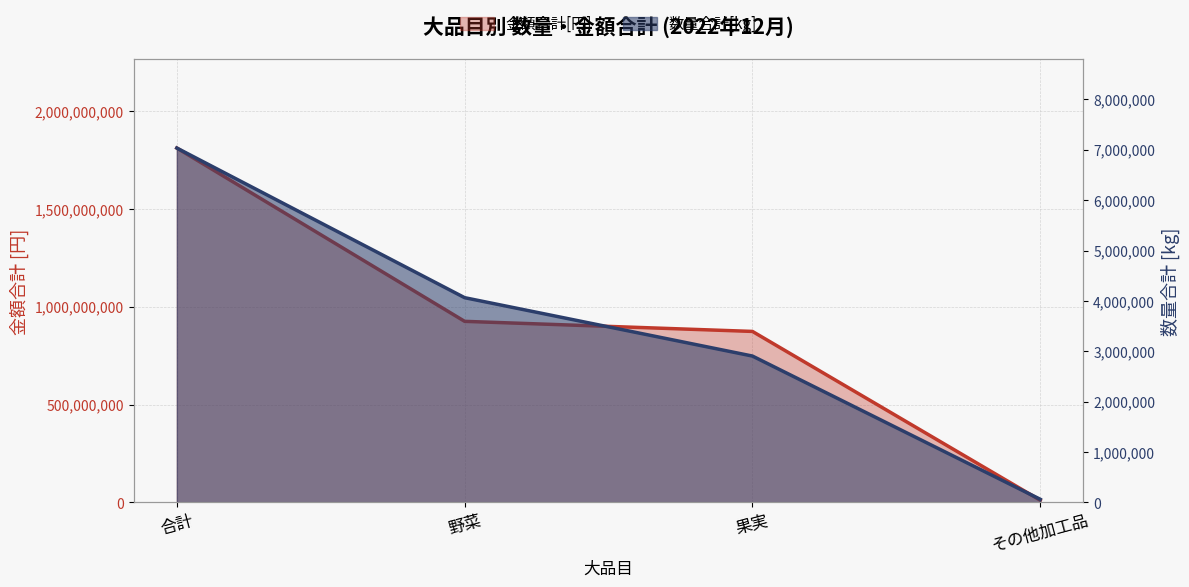

Which series changed the most between 野菜 and その他加工品?

金額合計[円]